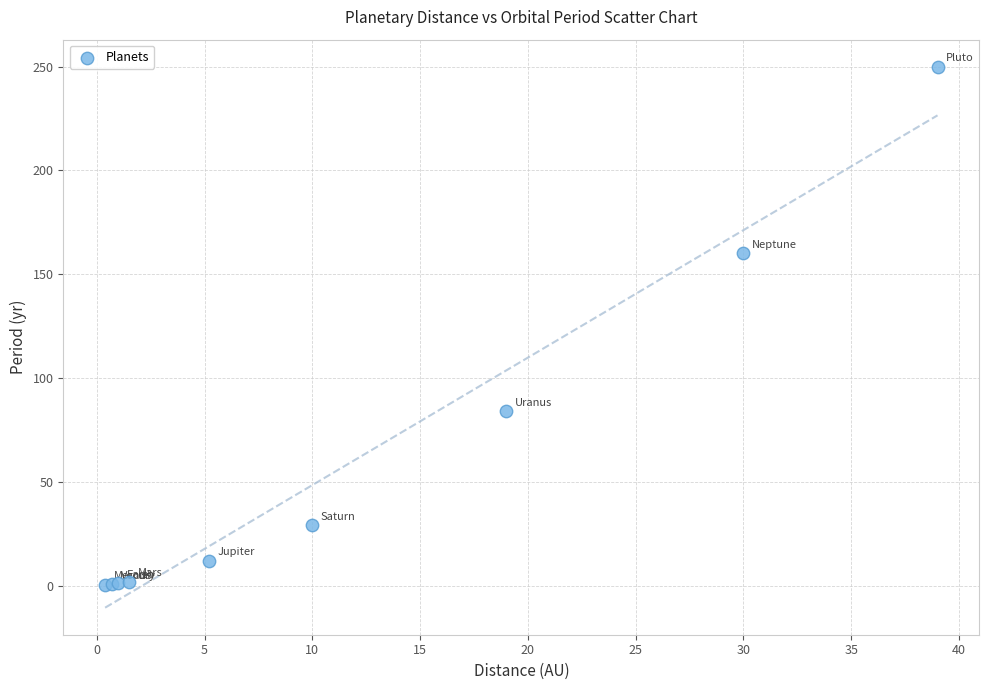

What Y value in the scatter plot is closest to 125?

160.0